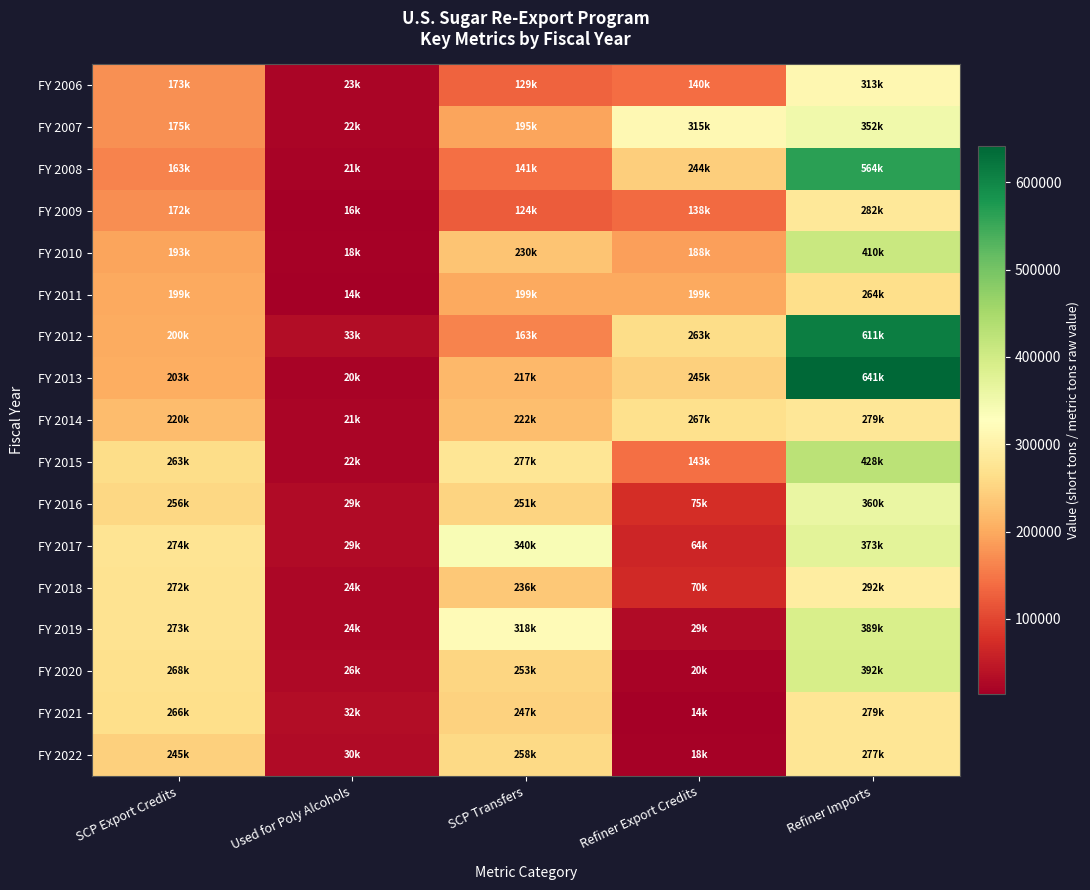

At how many categories does at least one series exceed 251018?

4